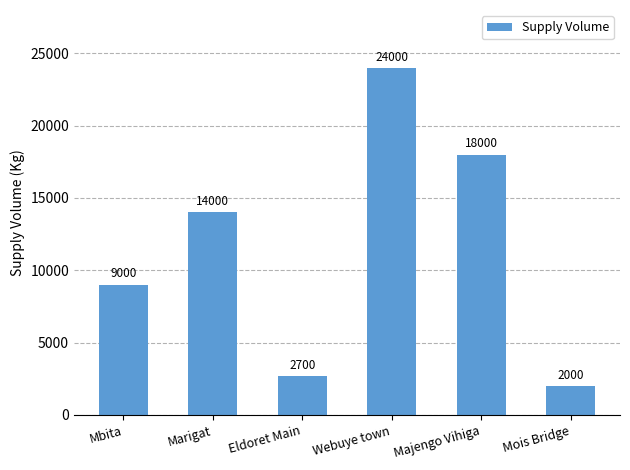

What is the change in value from Marigat to Webuye town?

+10000